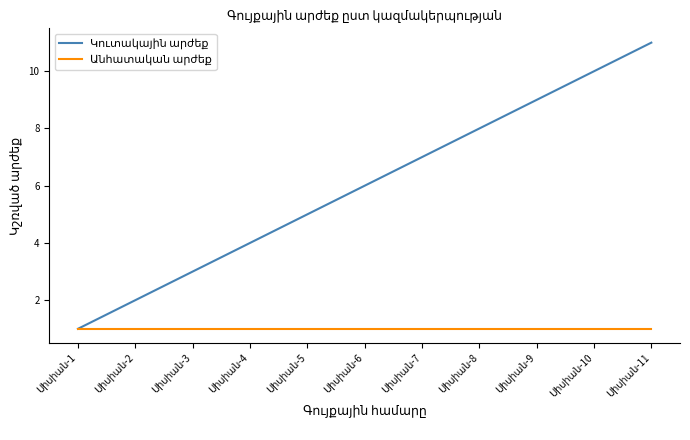

What is the maximum value shown in the chart?

11